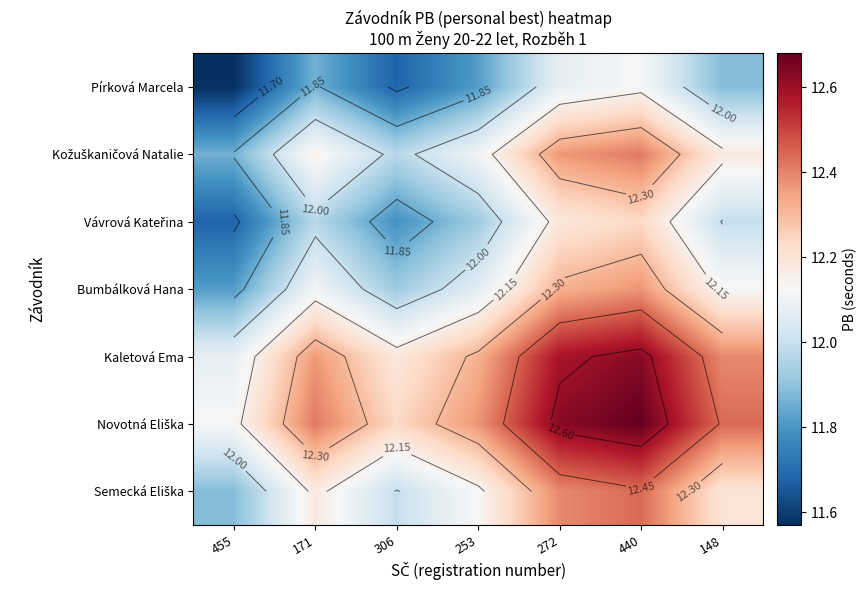

Is the value of Kaletová Ema at 148 greater than the value of Pírková Marcela at 306?

Yes